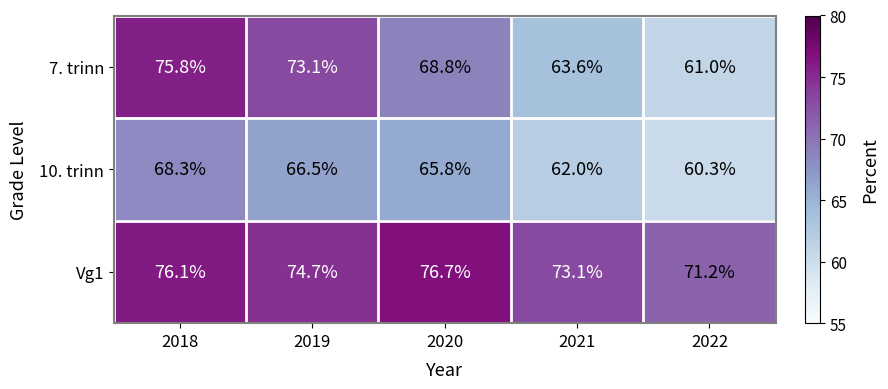

Is it true that Vg1 equals 76.1 at 2018?

True